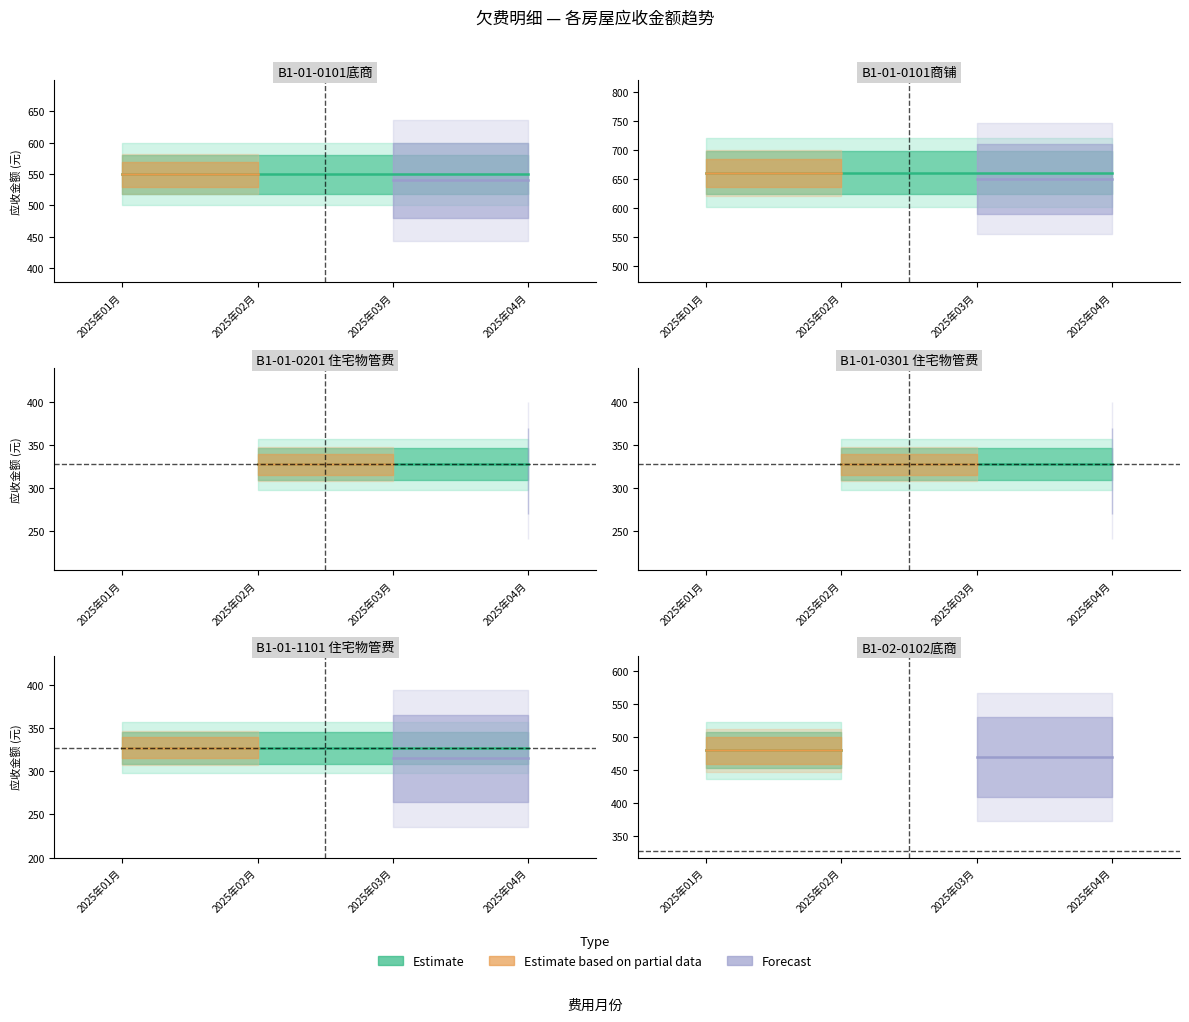

Which series has the widest spread of values?

Estimate